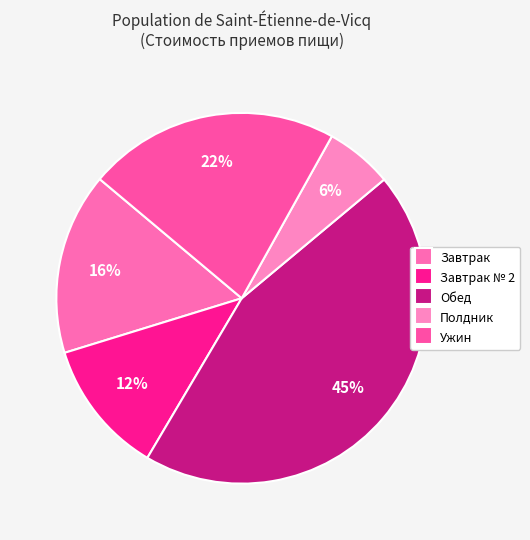

What is the smallest slice in the pie chart?

Полдник